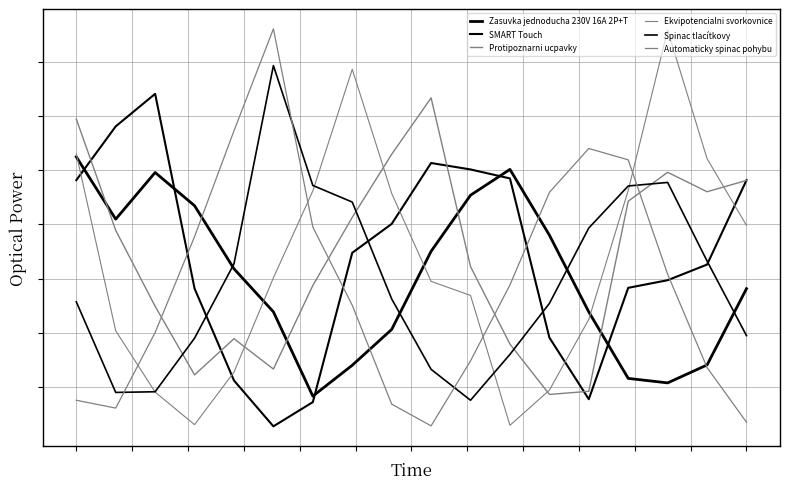

Is this an area chart (filled region under the line)?

No